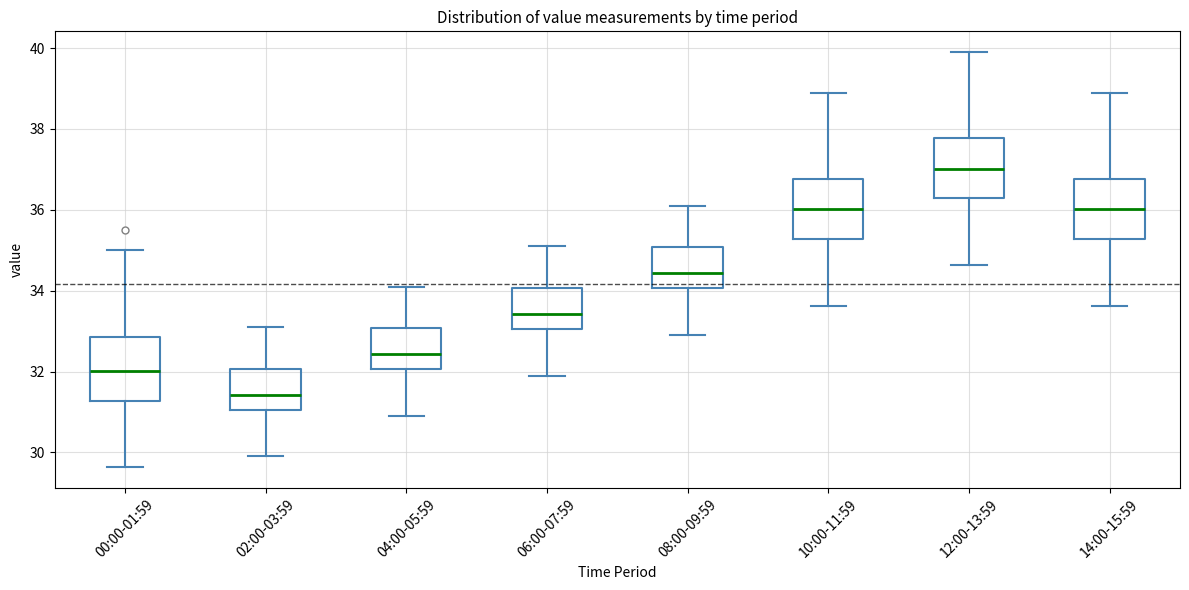

Reading left to right, read every box against the y-axis: the position of its median line, the range the box covers, and the ends of its whiskers. The values are not printed on the chart, so give them approximately, as read against the axis.

00:00-01:59: median 32.0, box 31.2 to 32.8, whiskers 29.6 to 35.0
02:00-03:59: median 31.4, box 31.0 to 32.0, whiskers 30.0 to 33.2
04:00-05:59: median 32.4, box 32.0 to 33.0, whiskers 31.0 to 34.2
06:00-07:59: median 33.4, box 33.0 to 34.0, whiskers 32.0 to 35.2
08:00-09:59: median 34.4, box 34.0 to 35.0, whiskers 33.0 to 36.2
10:00-11:59: median 36.0, box 35.2 to 36.8, whiskers 33.6 to 39.0
12:00-13:59: median 37.0, box 36.2 to 37.8, whiskers 34.6 to 40.0
14:00-15:59: median 36.0, box 35.2 to 36.8, whiskers 33.6 to 39.0